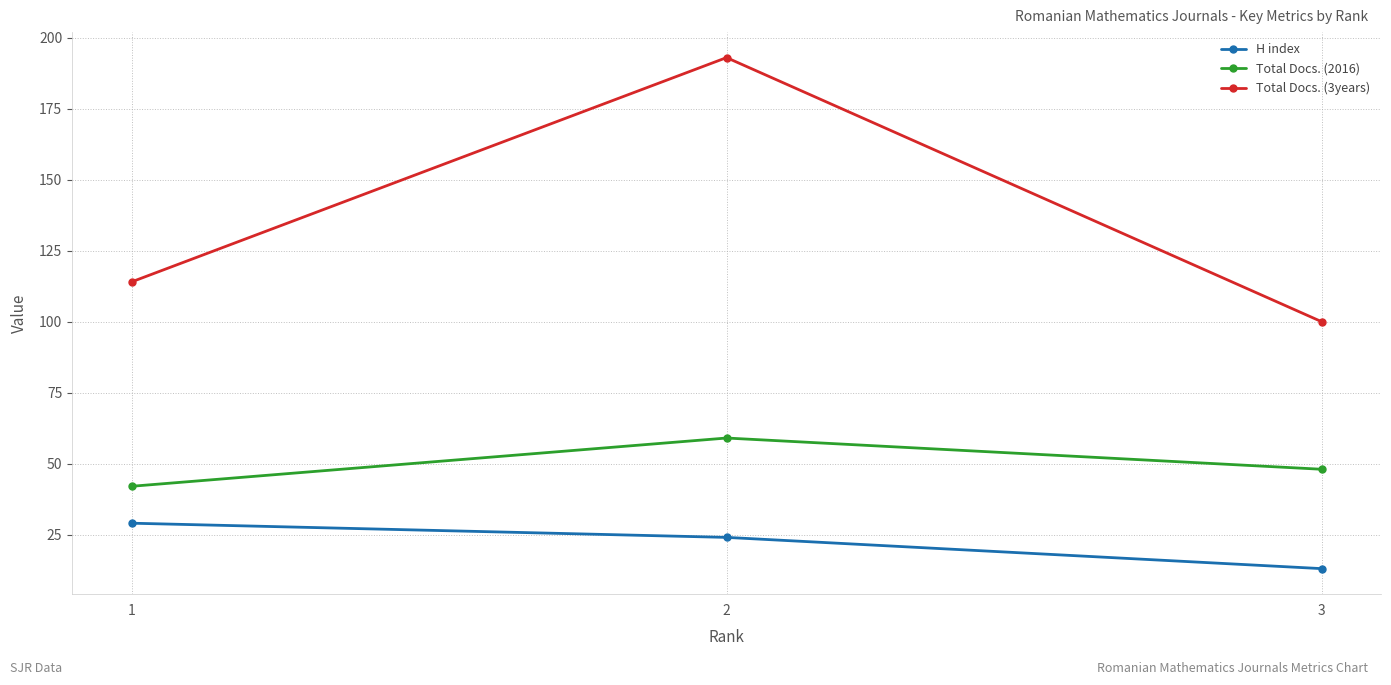

At which category is the sum across all series the highest?

2